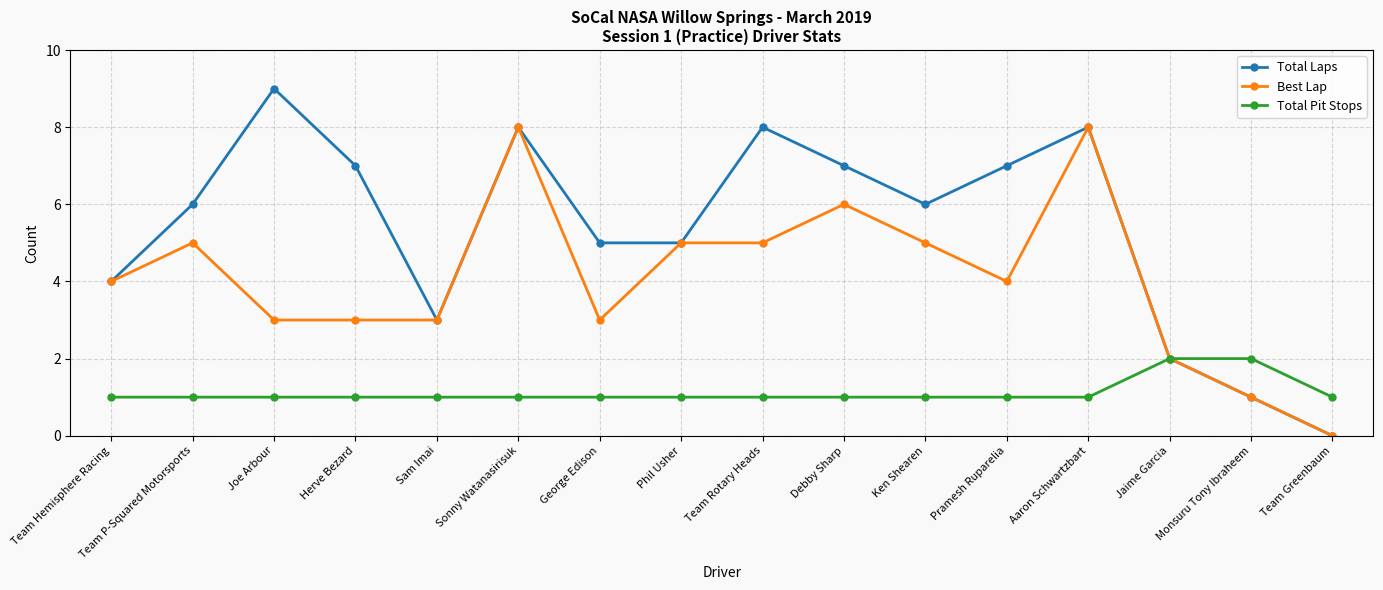

Reading left to right, what are all the values shown in this chart?

Total Laps: 4	6	9	7	3	8	5	5	8	7	6	7	8	2	1	0
Best Lap: 4	5	3	3	3	8	3	5	5	6	5	4	8	2	1	0
Total Pit Stops: 1	1	1	1	1	1	1	1	1	1	1	1	1	2	2	1